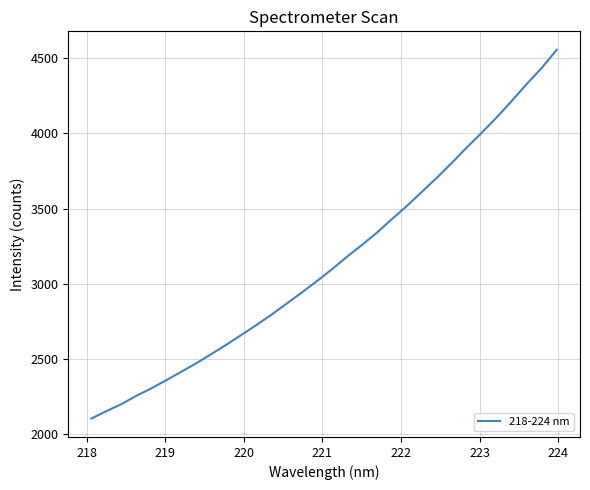

What is the minimum value shown in the chart?

2105.6